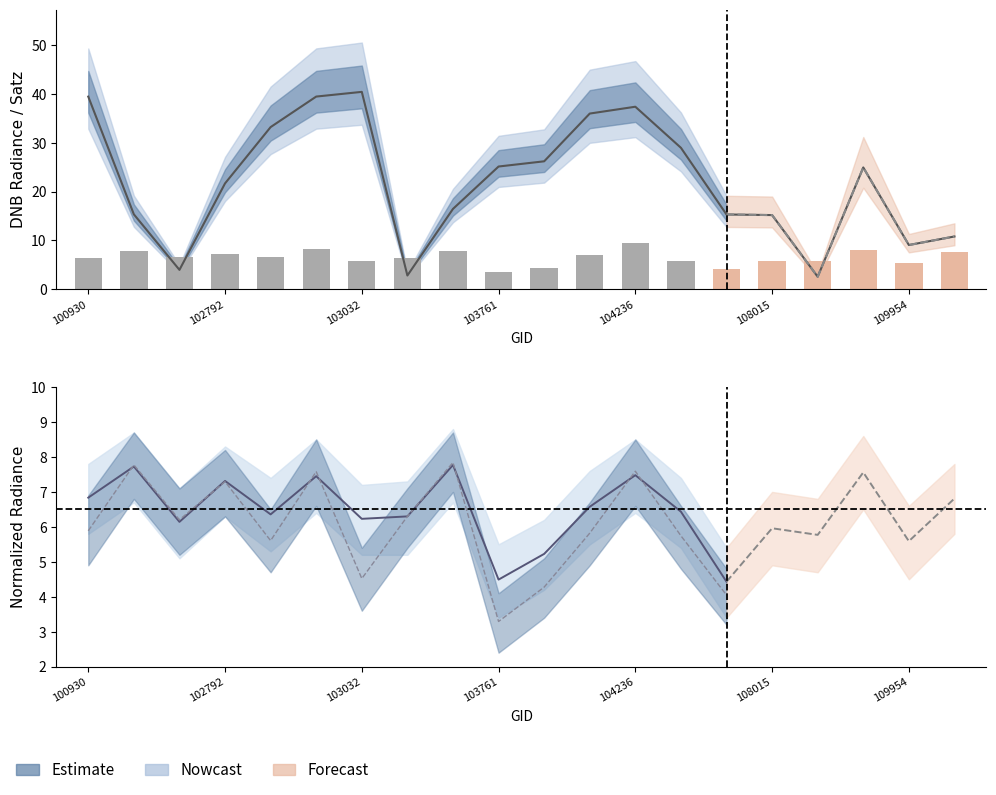

True or false: dnbrad has a value of 2.9 at 102551.

False